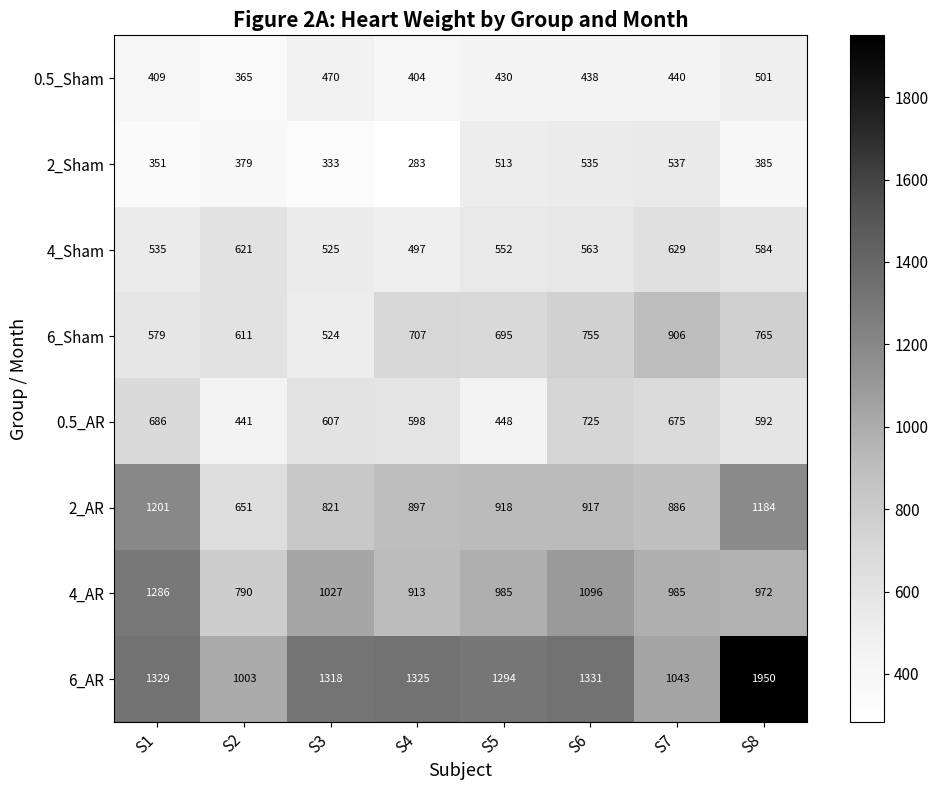

At which label is 0.5_AR closest to 583?

S8